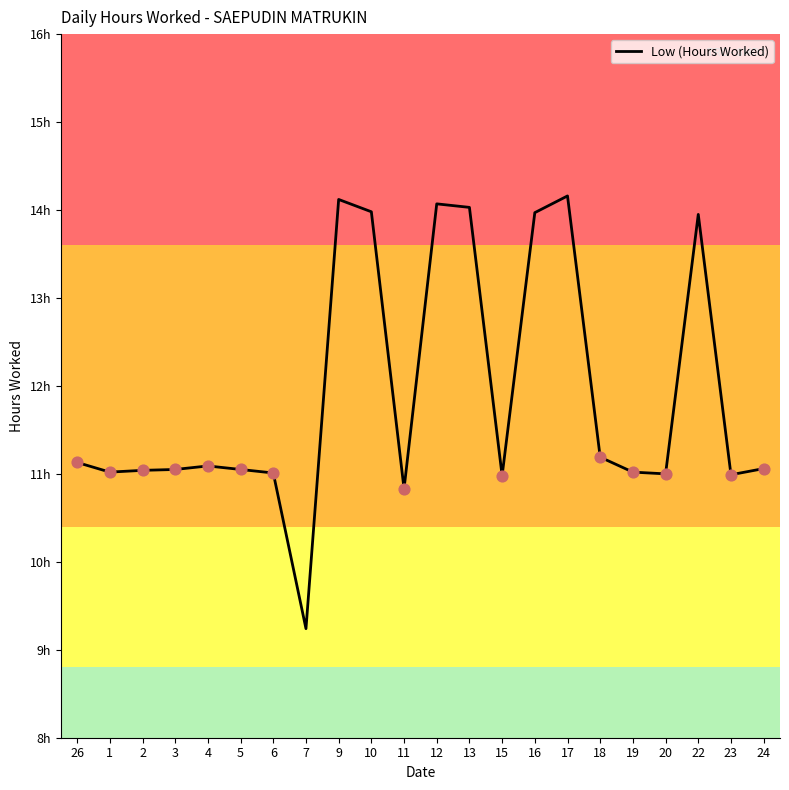

Approximately how many times larger is the value at 1 compared to 20?

1.0